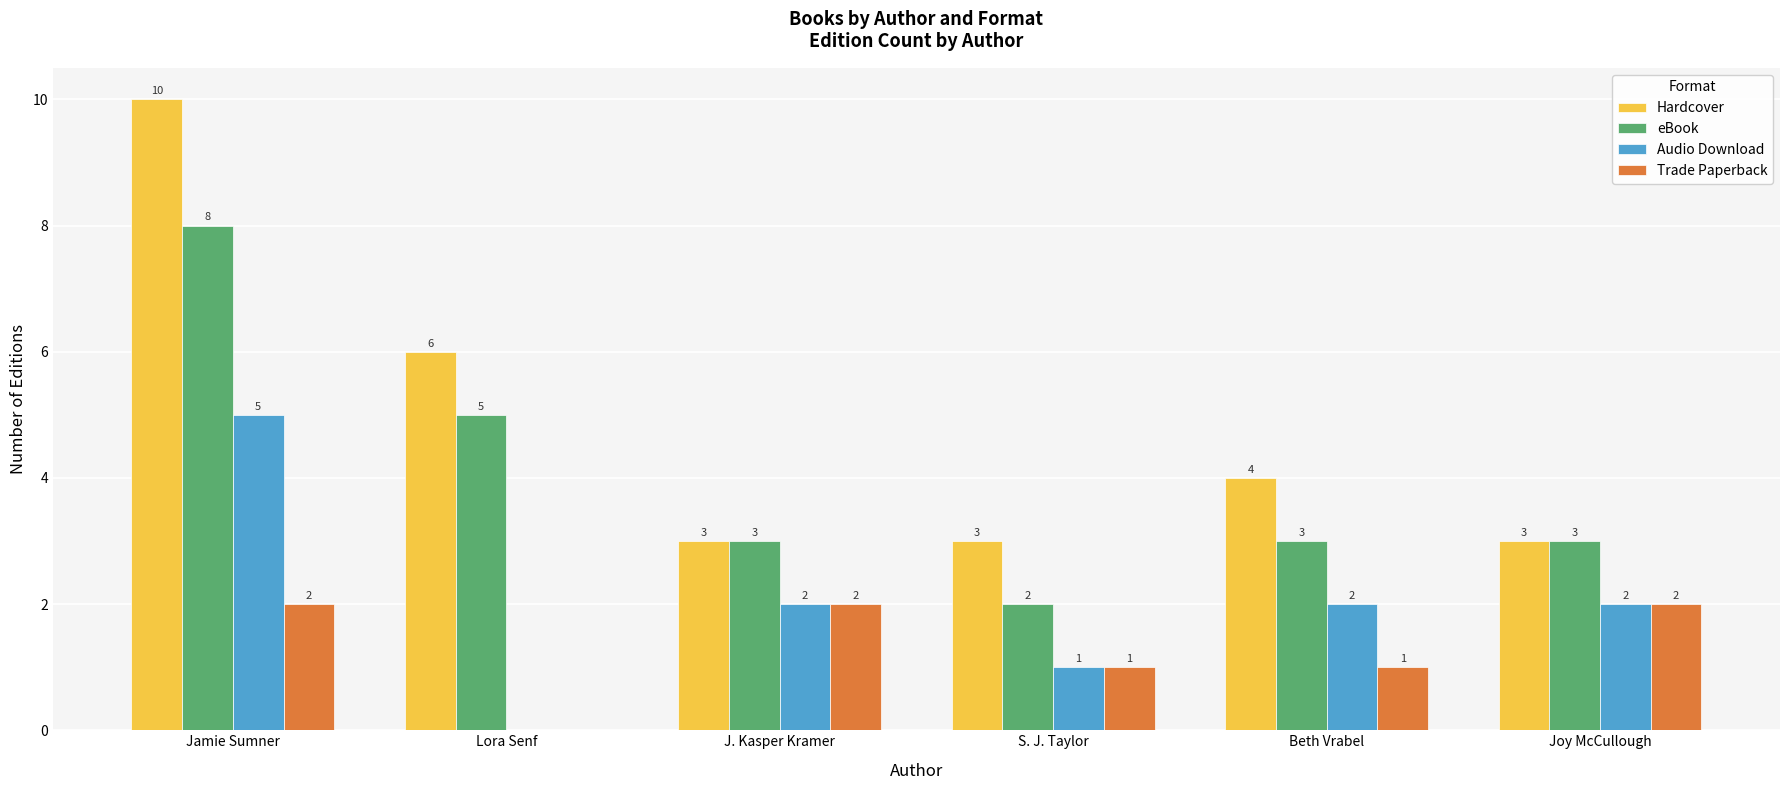

What is the sum of all Audio Download values?

12